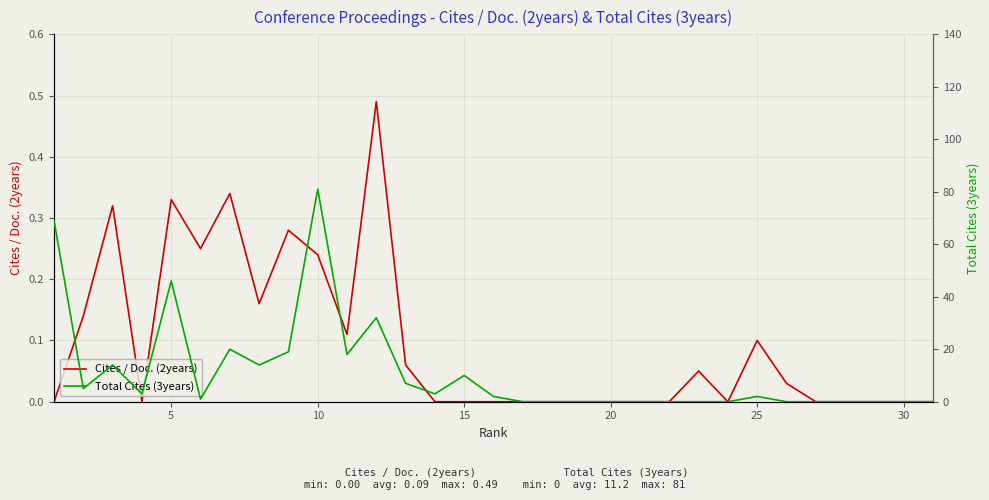

Is it true that Cites / Doc. (2years) equals 0.4 at 10?

False